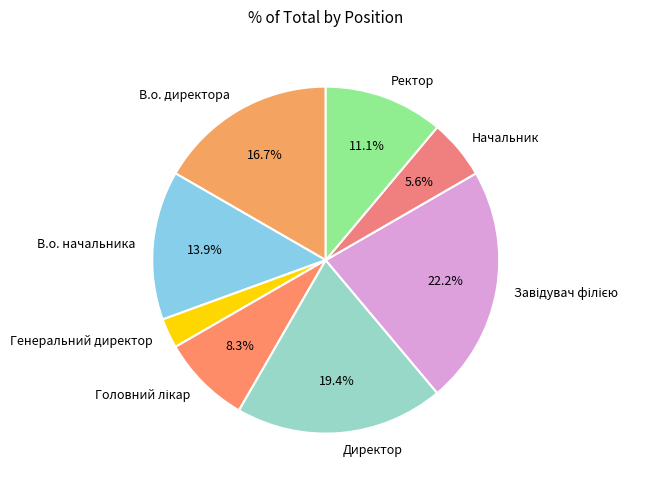

Which category has the smallest portion of the pie?

Генеральний директор